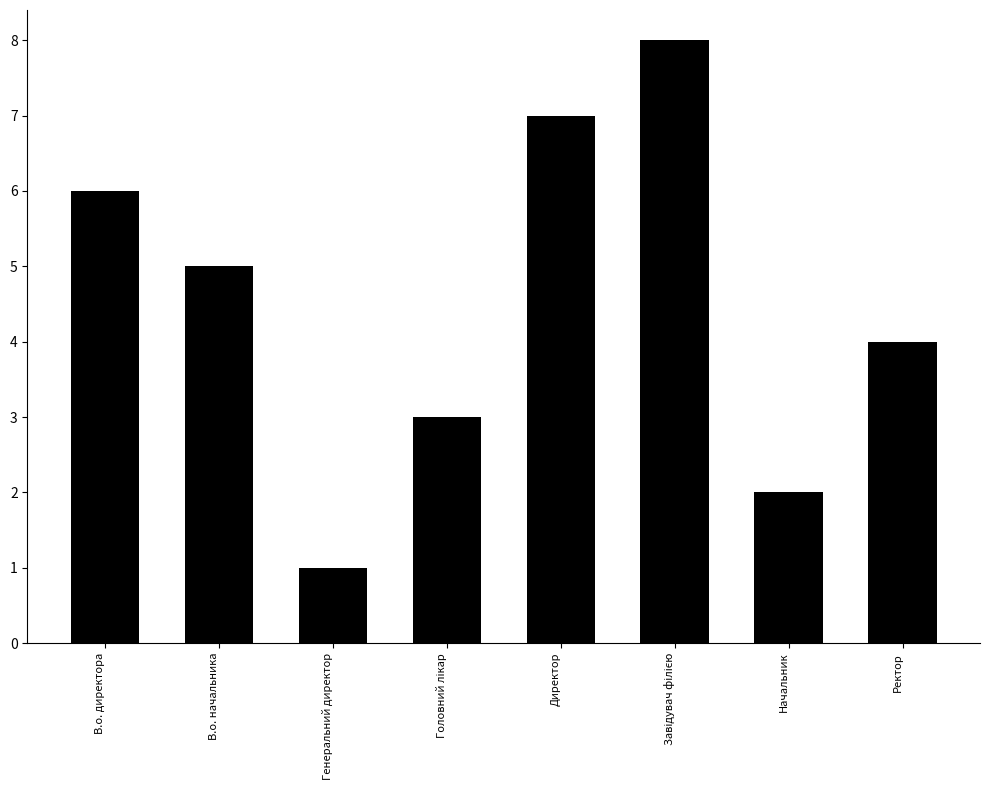

True or false: the data shows 0 at Генеральний директор.

False